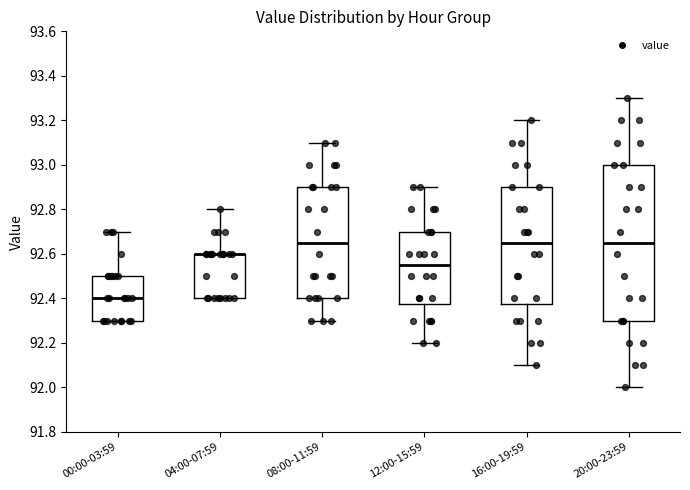

Where is the upper edge of the box for 08:00-11:59 on the y-axis? The values are not printed on the chart, so give them approximately, as read against the axis.

92.90